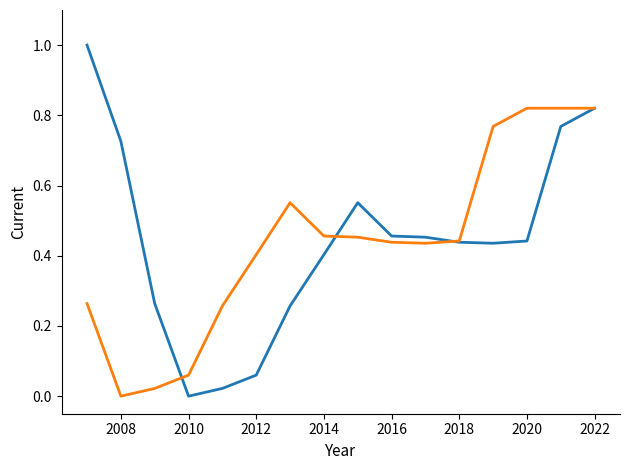

What is the maximum value shown in the chart?

1.0